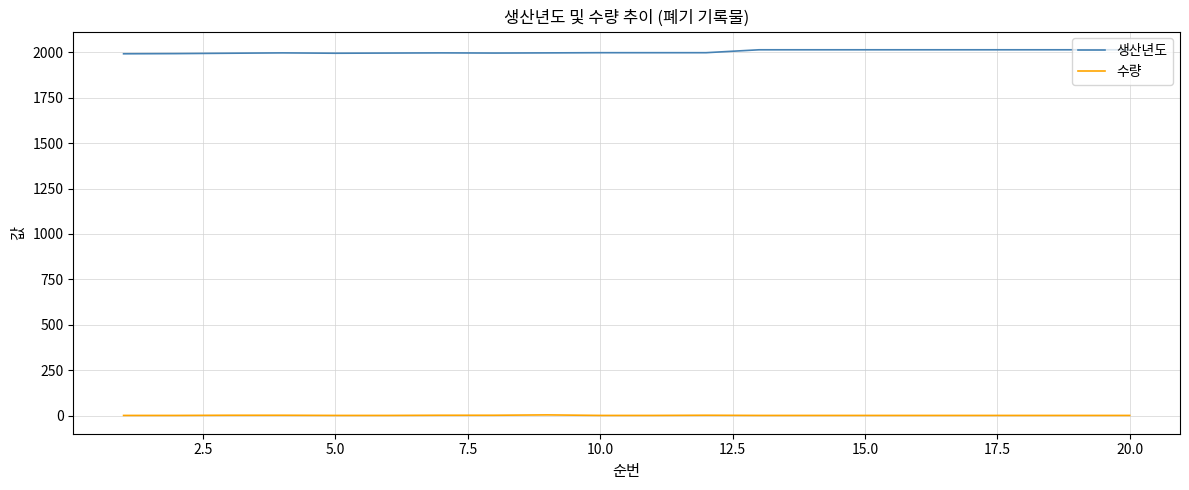

Which series has the largest total across all categories?

생산년도